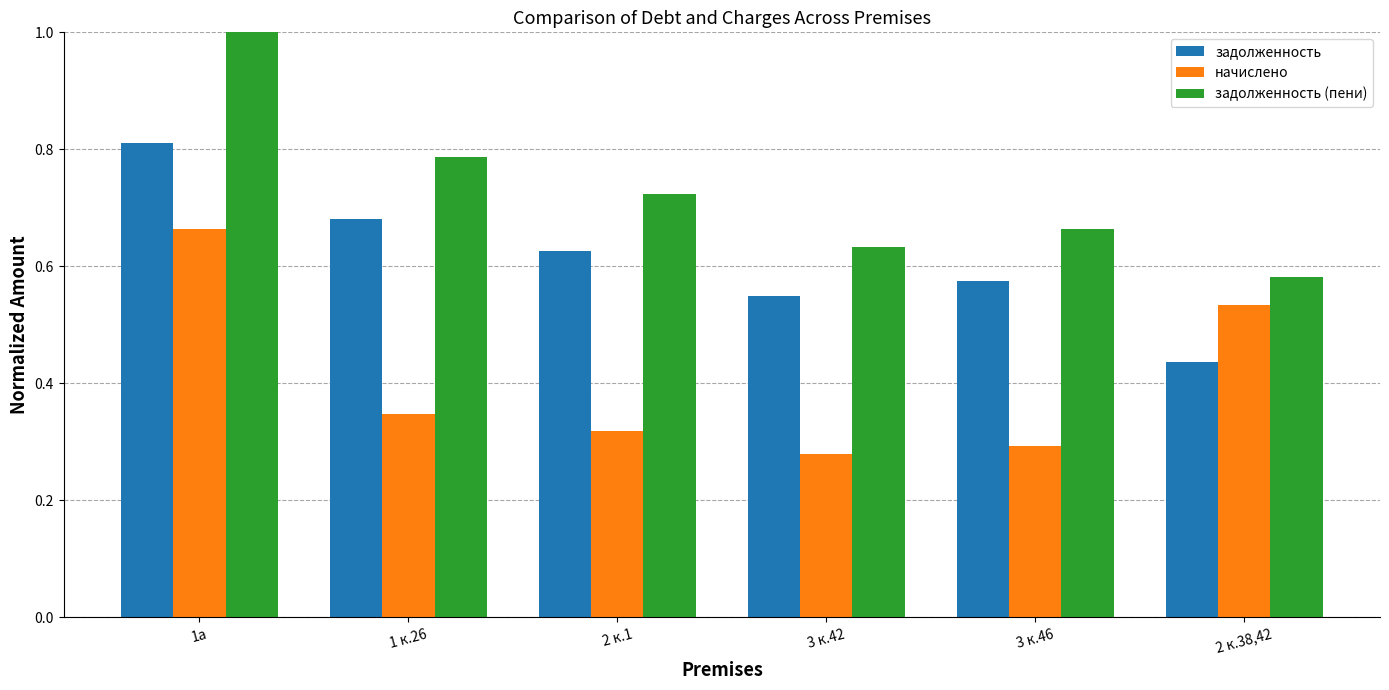

Is it true that задолженность equals 0.9 at 2 к.1?

False